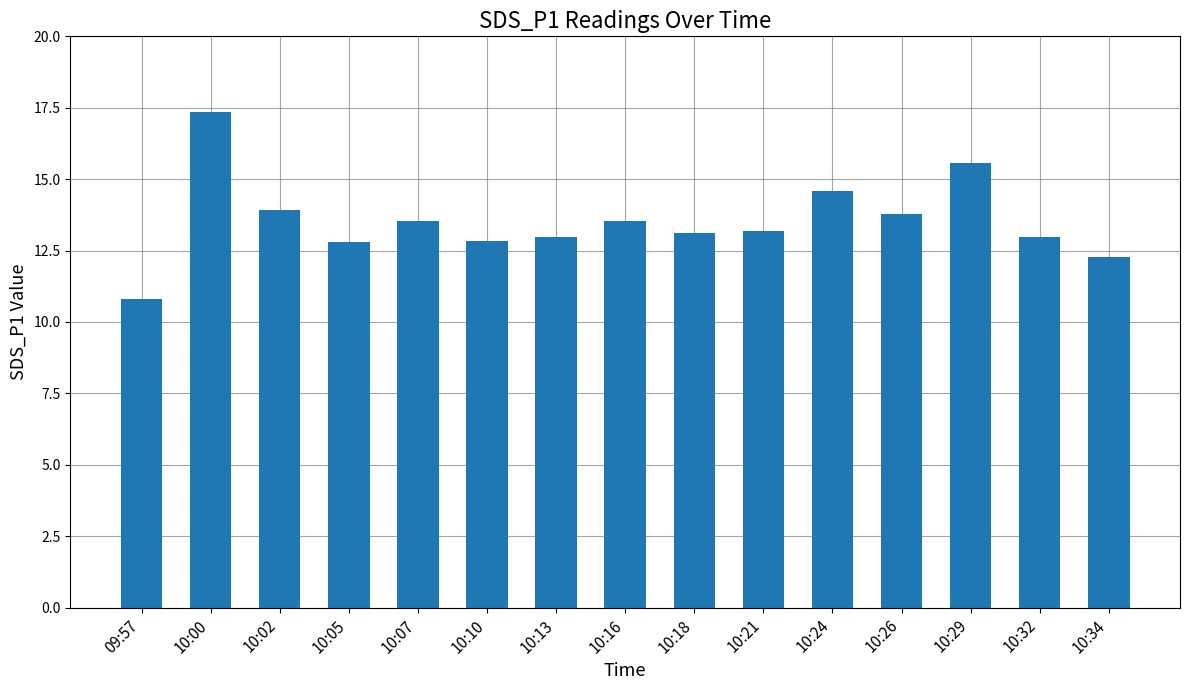

The chart shows a value of 17.4 at 10:00. True or false?

True